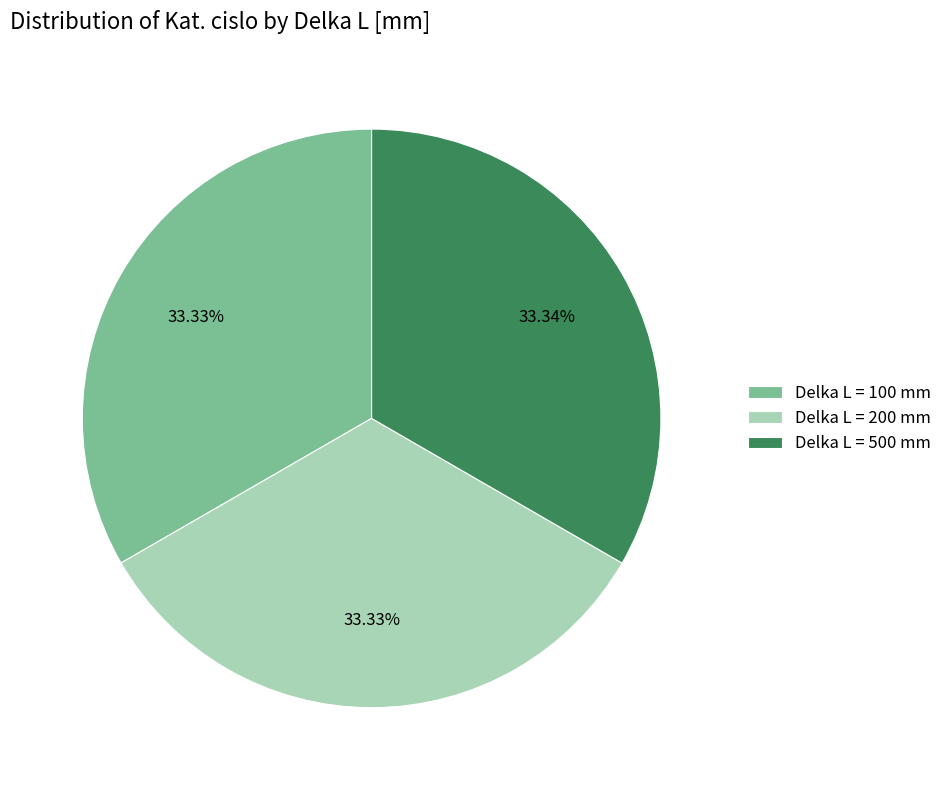

Does Delka L = 500 mm account for over 50% of the chart?

No